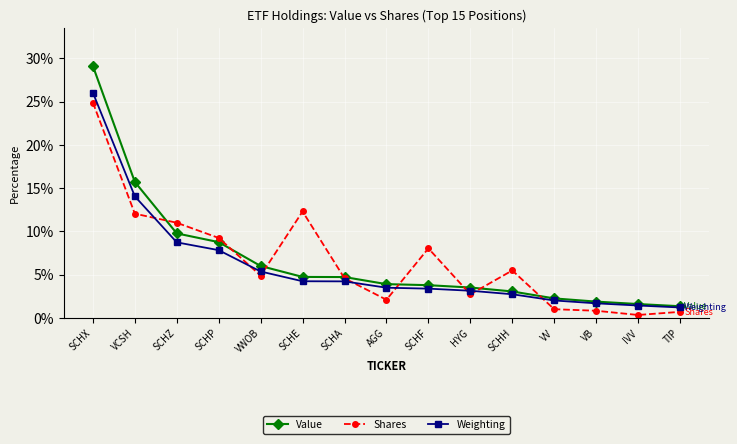

How many series are shown in this chart?

3